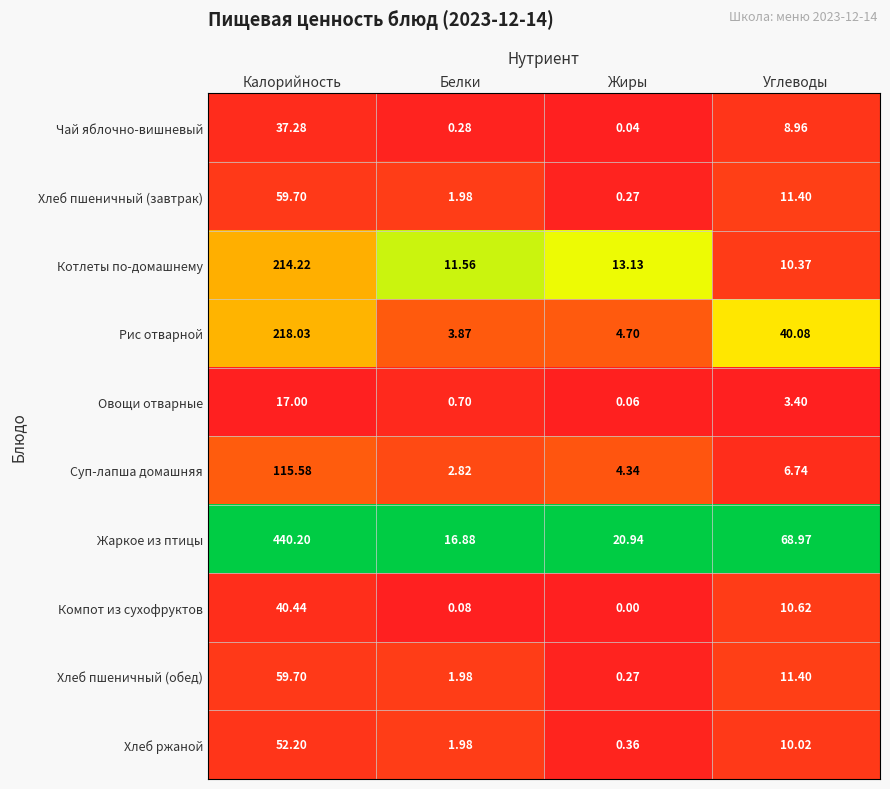

Which series has the largest range (max minus min)?

Жаркое из птицы